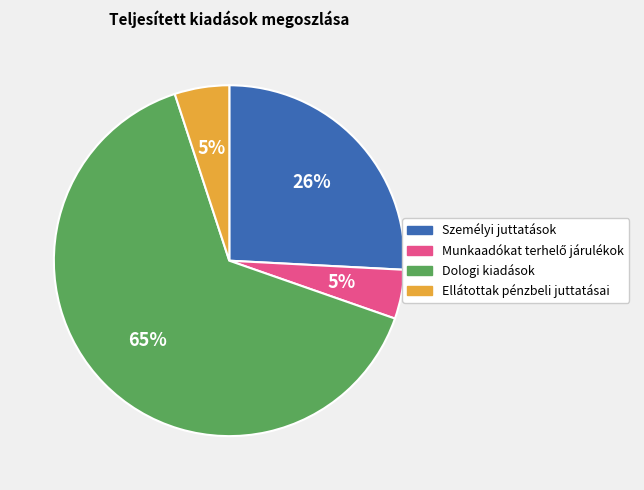

Is there a majority slice in this chart?

Yes